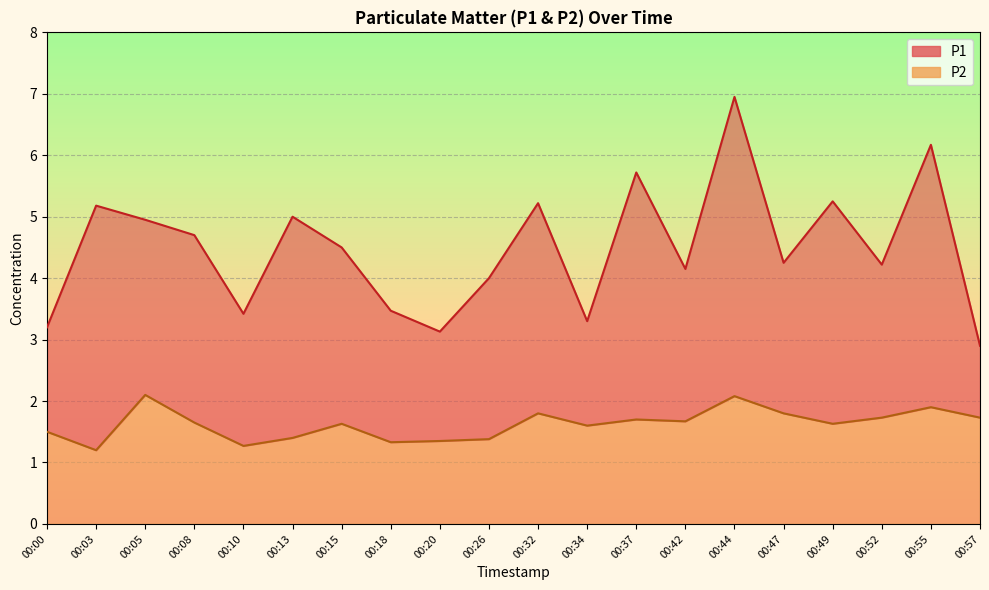

True or false: P2 and P1 intersect in this chart.

False